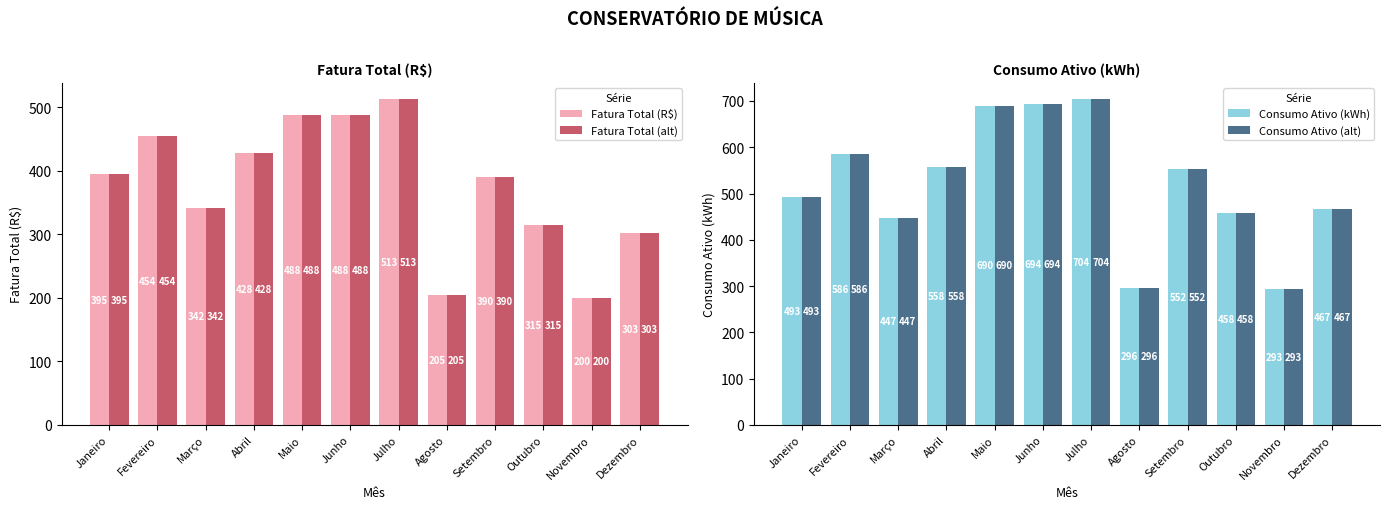

How many series are shown in this chart?

4